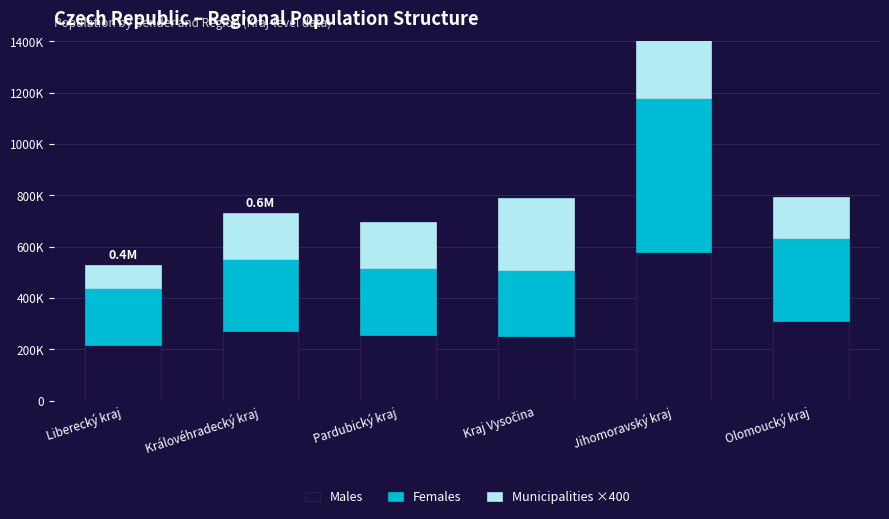

The Municipalities ×400 series shows 101959 at Pardubický kraj. True or false?

False